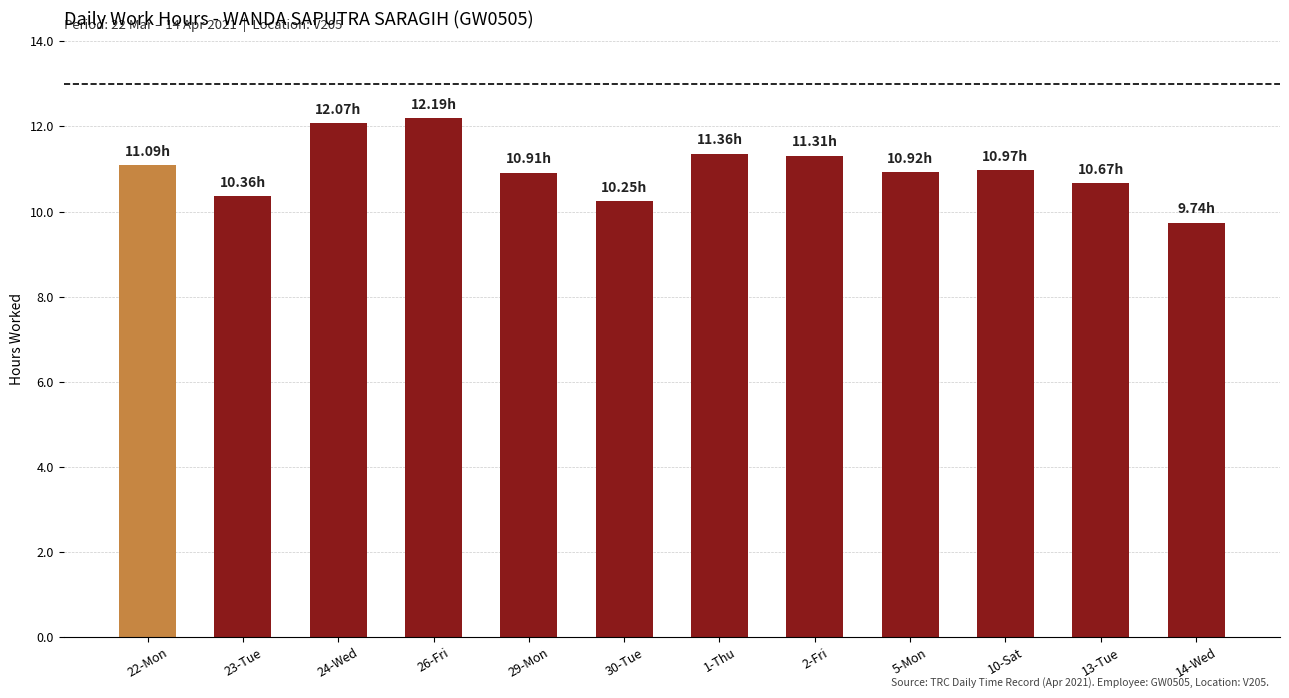

What is the change in value from 1-Thu to 10-Sat?

-0.4